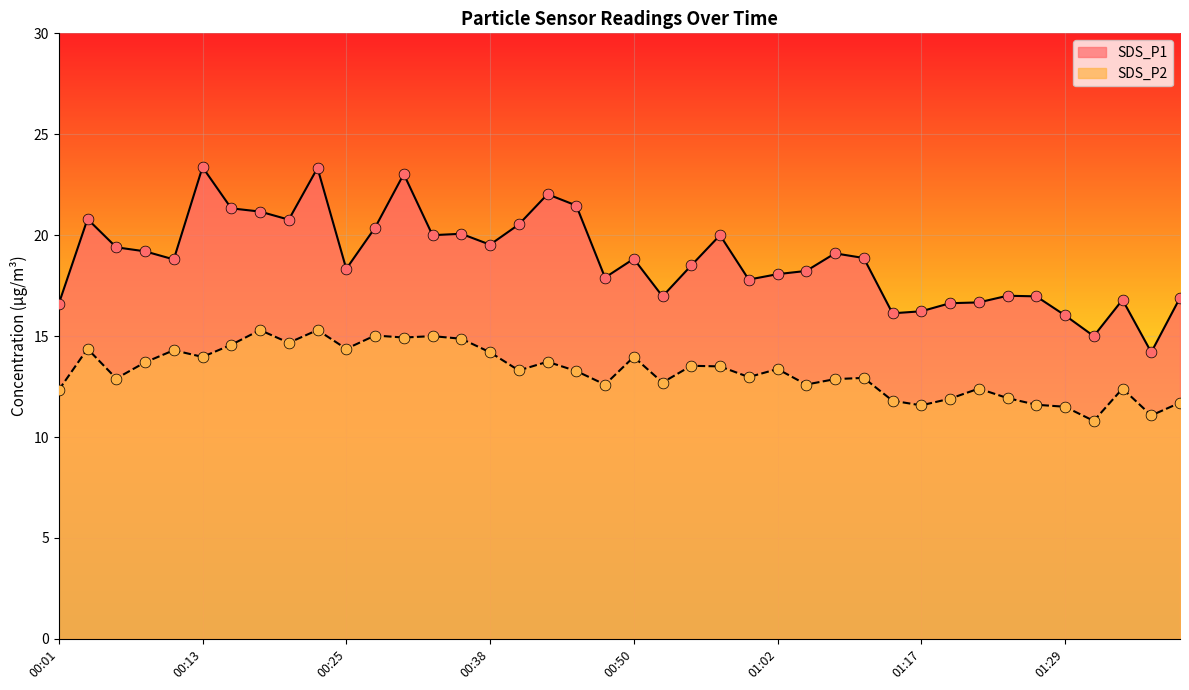

Which series reaches the minimum Y coordinate?

SDS_P2